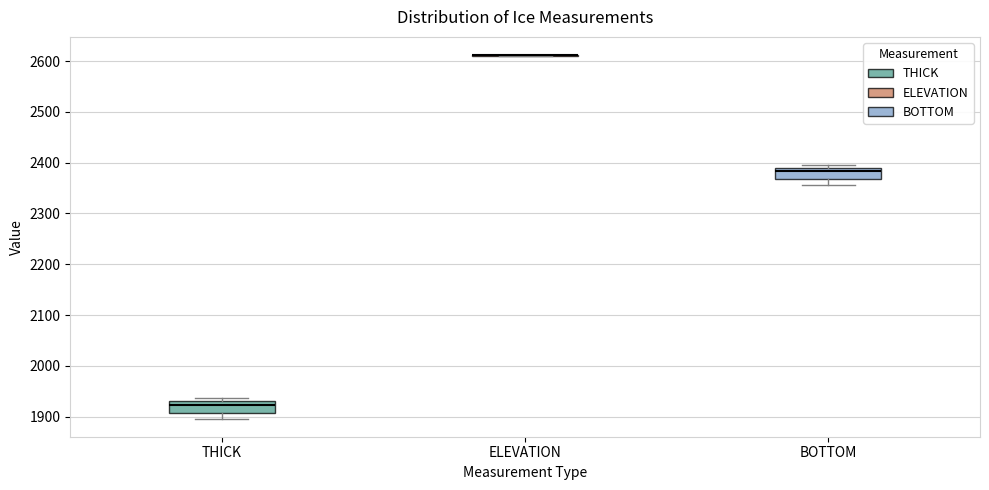

Reading left to right, read every box against the y-axis: the position of its median line, the range the box covers, and the ends of its whiskers. The values are not printed on the chart, so give them approximately, as read against the axis.

THICK: median 1920, box 1910 to 1930, whiskers 1900 to 1940
ELEVATION: box collapsed to a line at 2610, whiskers 2610 to 2610
BOTTOM: median 2380, box 2370 to 2390, whiskers 2360 to 2400